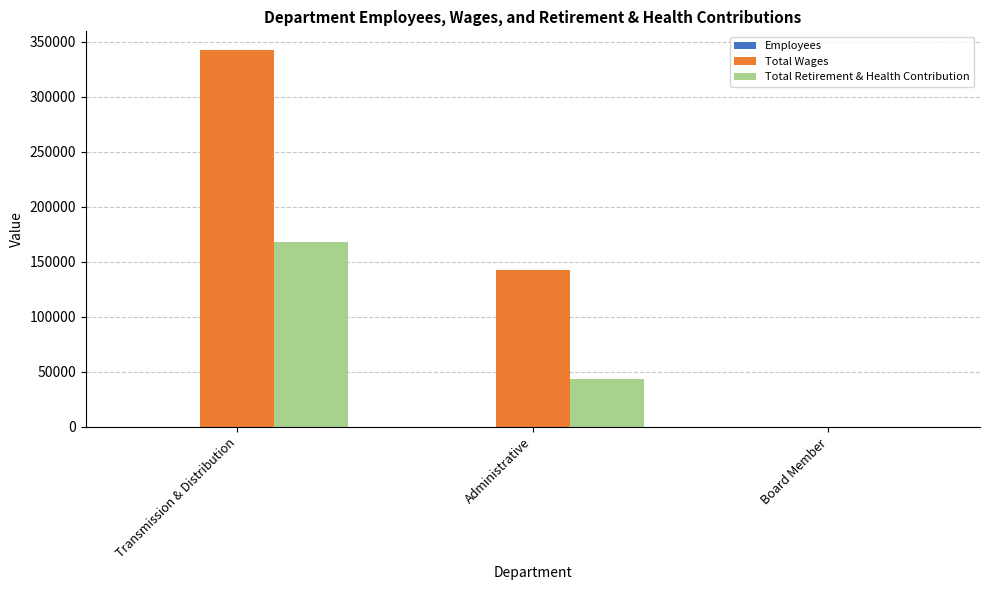

Count the number of categories in the chart.

3